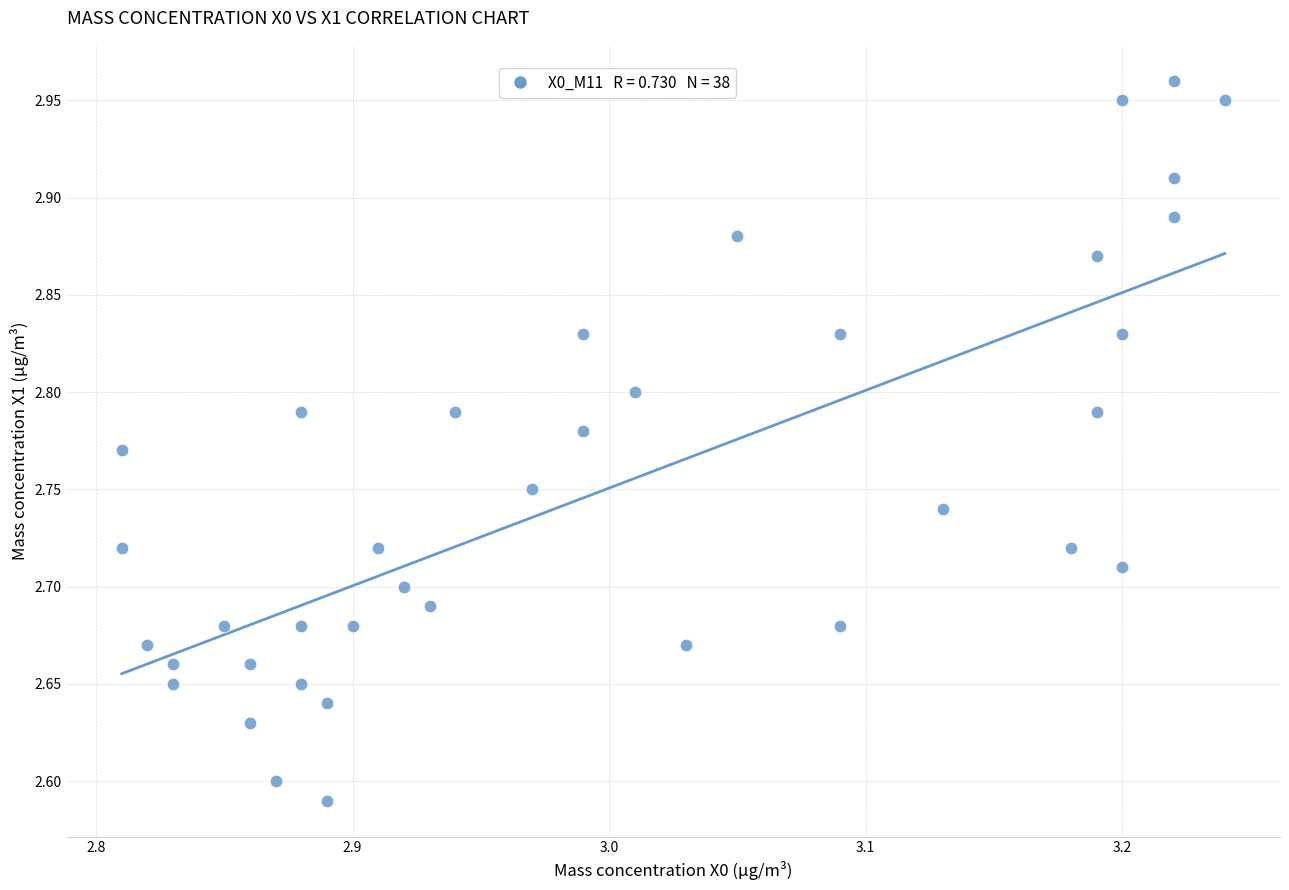

What is the range of X values (max minus min)?

0.4